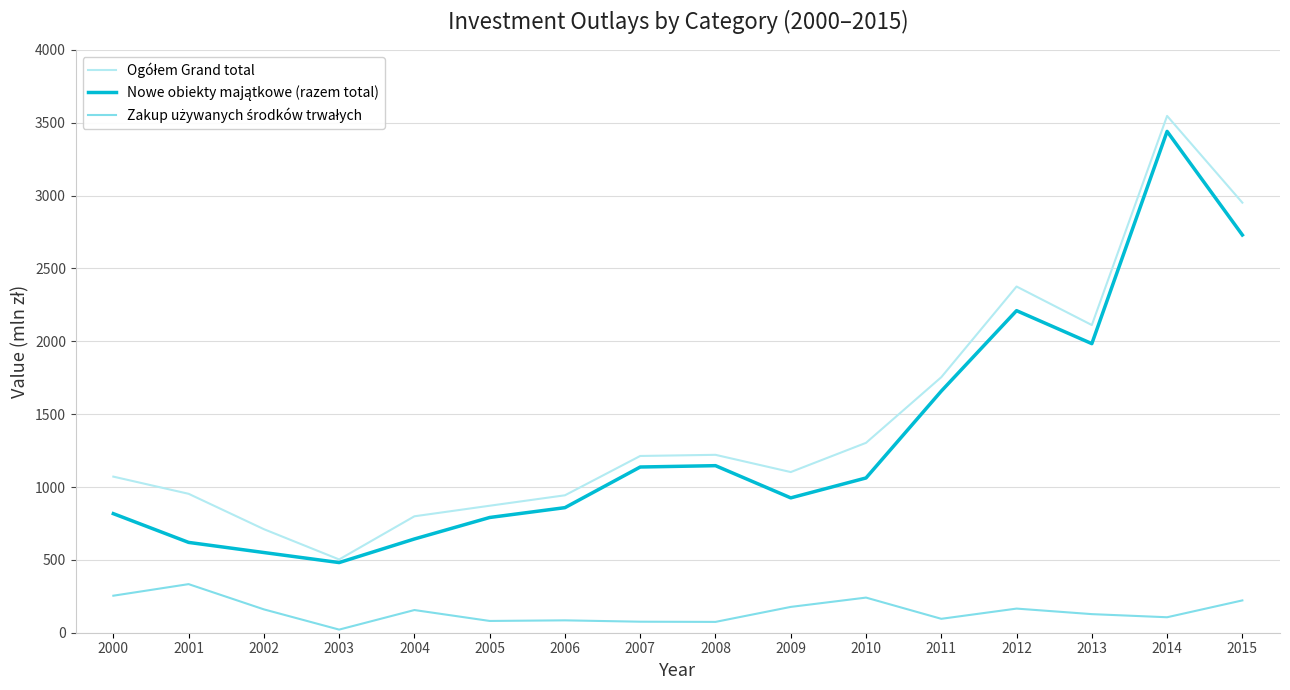

What is the total value across all series at 2014?

7094.2